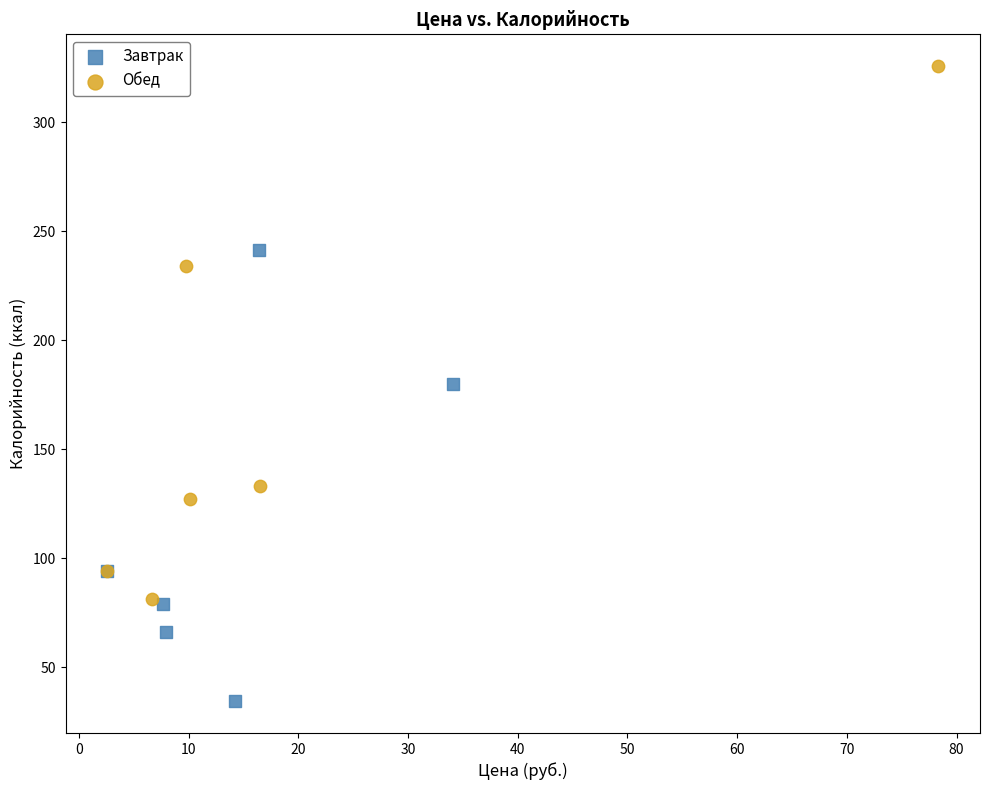

Which series has the widest spread of Y values?

Обед